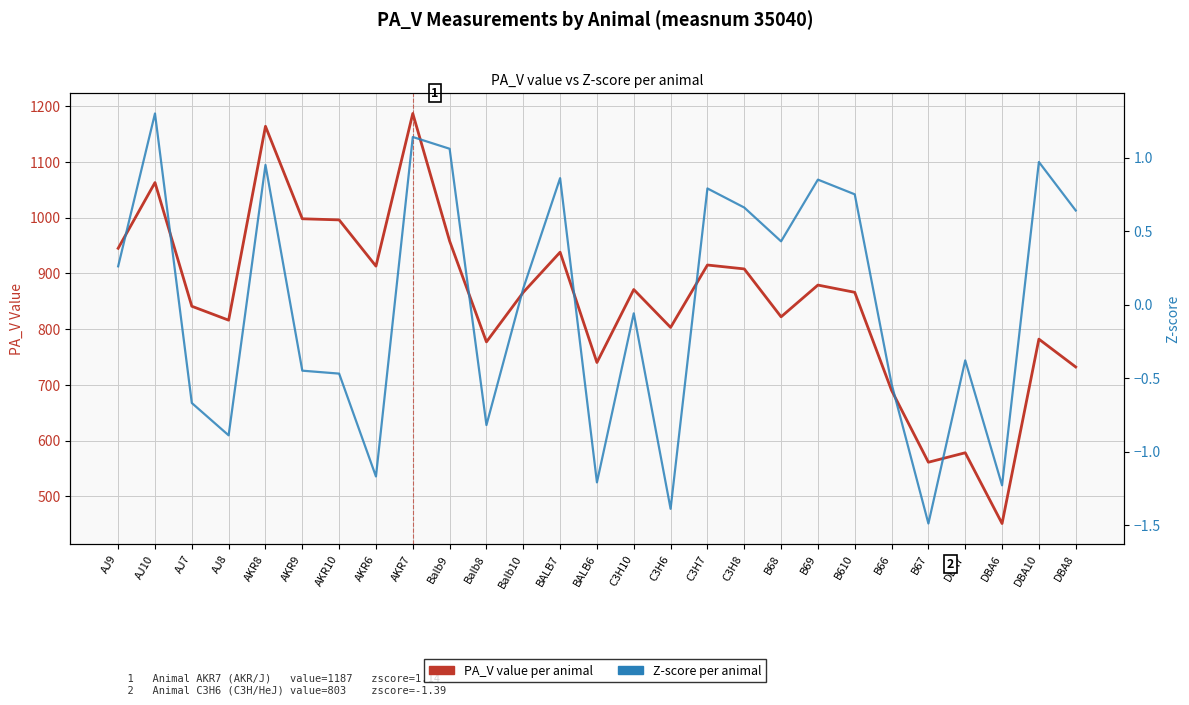

What is the difference between the Z-score per animal values at AKR7 and AKR9?

1.6